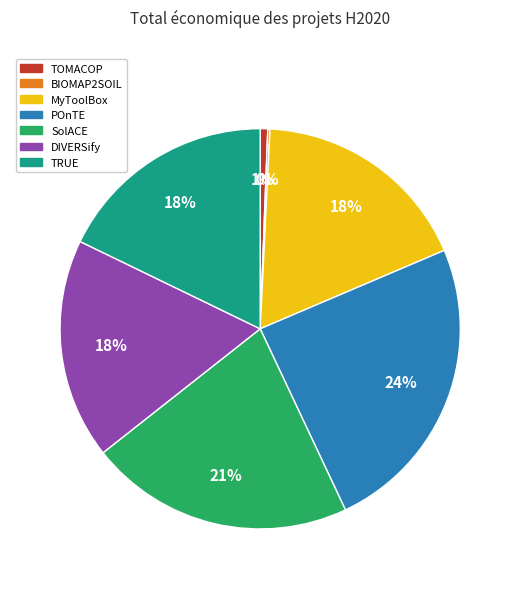

To the nearest percent, what percentage of the pie is TOMACOP?

1%